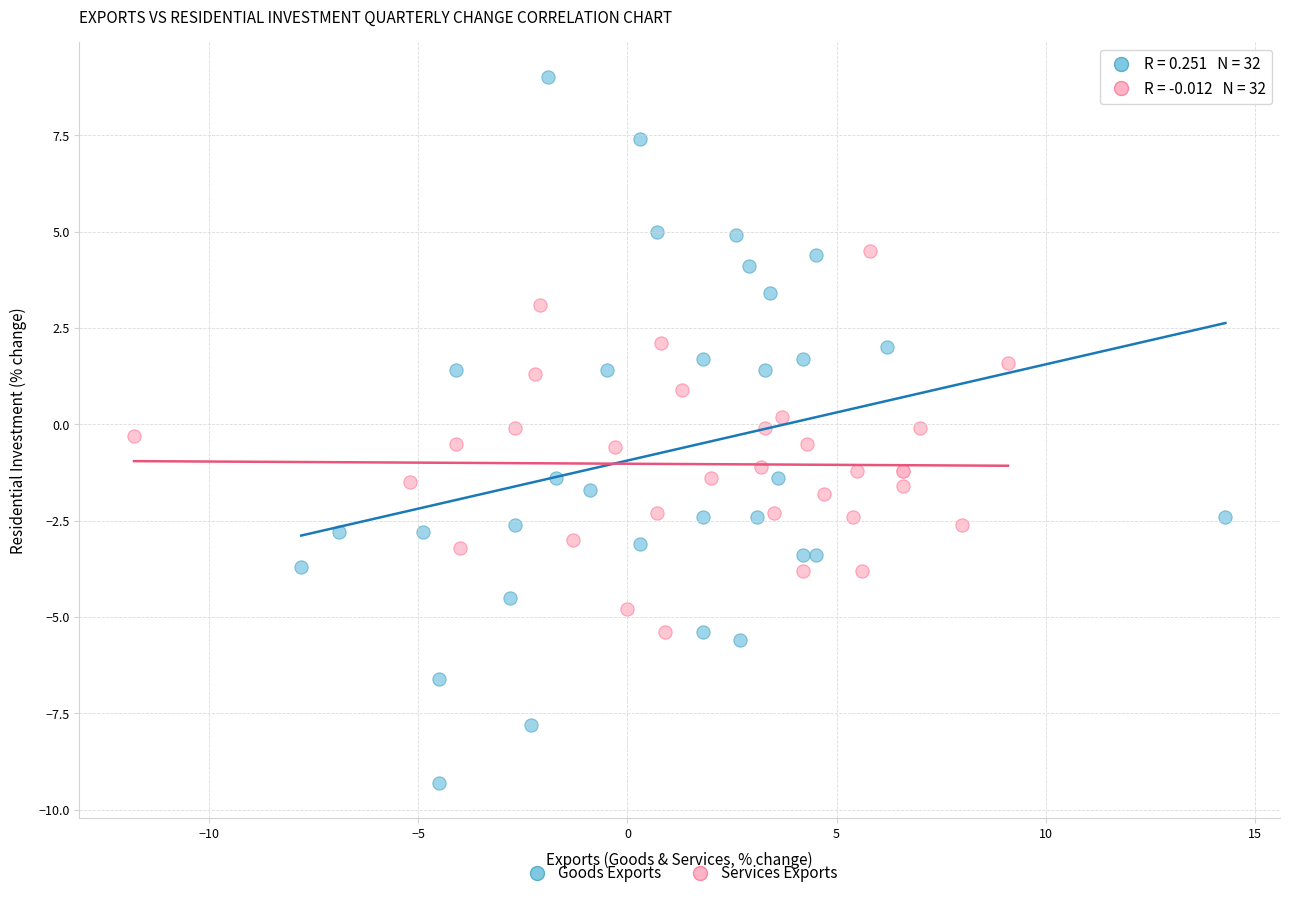

Which series has the largest Y range (max minus min)?

Goods Exports